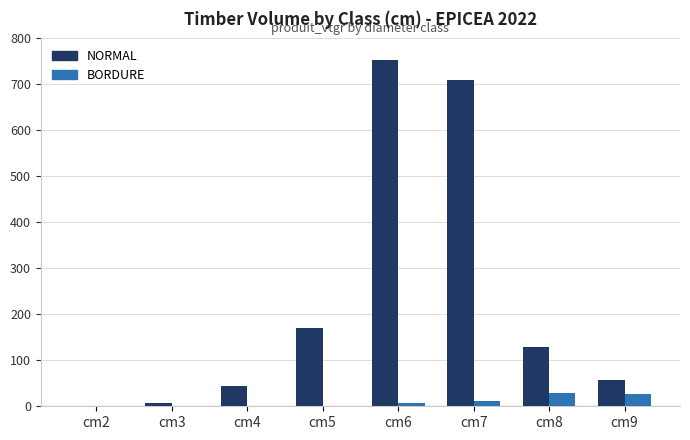

How many groups of bars are there?

8